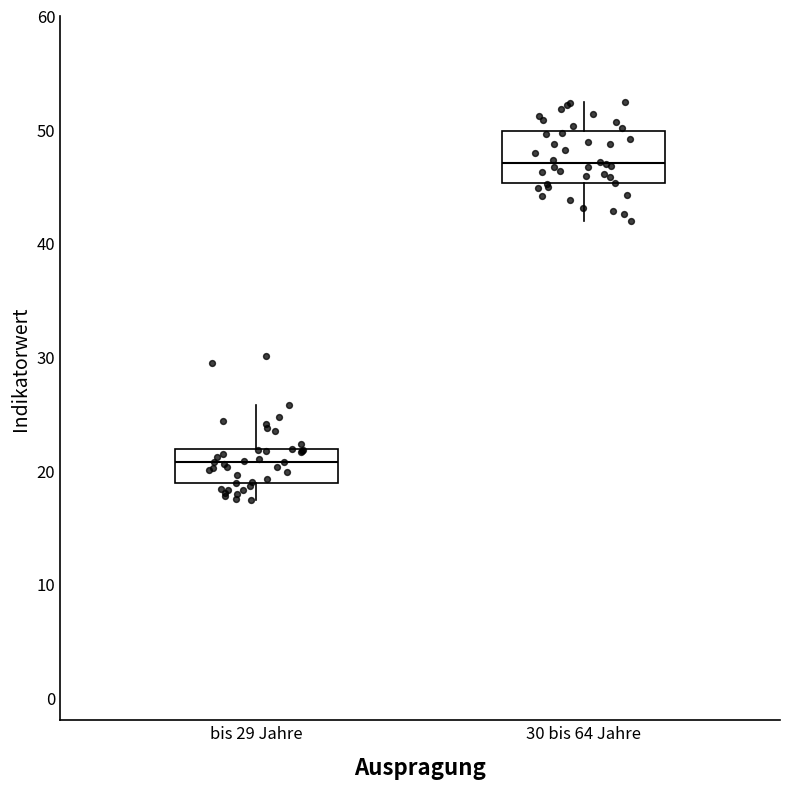

Reading left to right, transcribe this box plot: for each box, give where its median line is, the range the box spans, and where its two whiskers end, as read against the y-axis. The values are not printed on the chart, so give them approximately, as read against the axis.

bis 29 Jahre: median 21, box 19 to 22, whiskers 17 to 26
30 bis 64 Jahre: median 47, box 45 to 50, whiskers 42 to 52